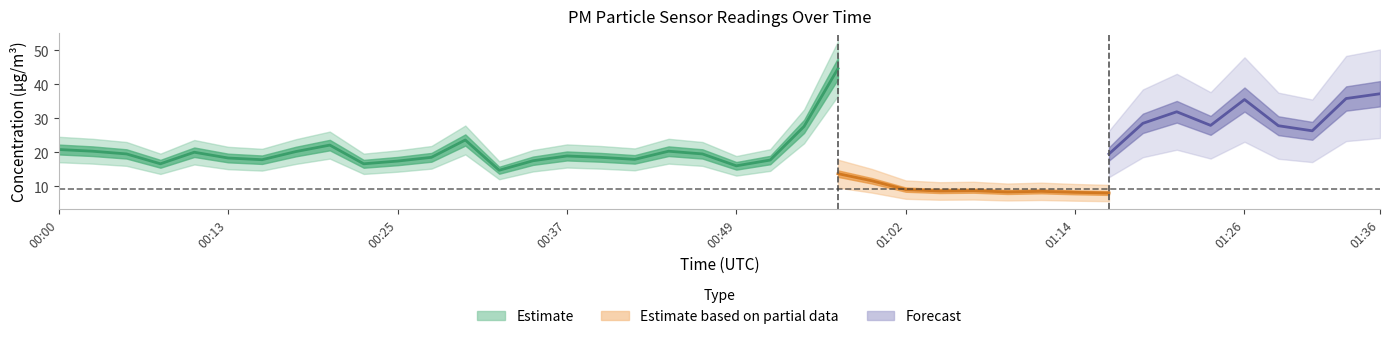

At which category is the sum across all series the highest?

00:57